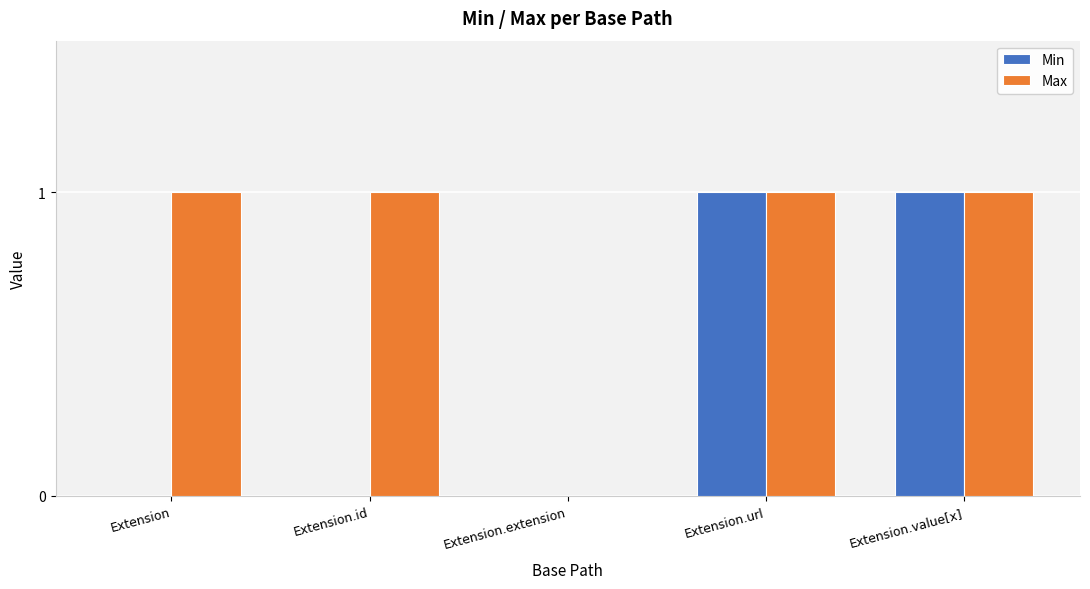

Is the value of Max at Extension.extension greater than the value of Min at Extension.url?

No